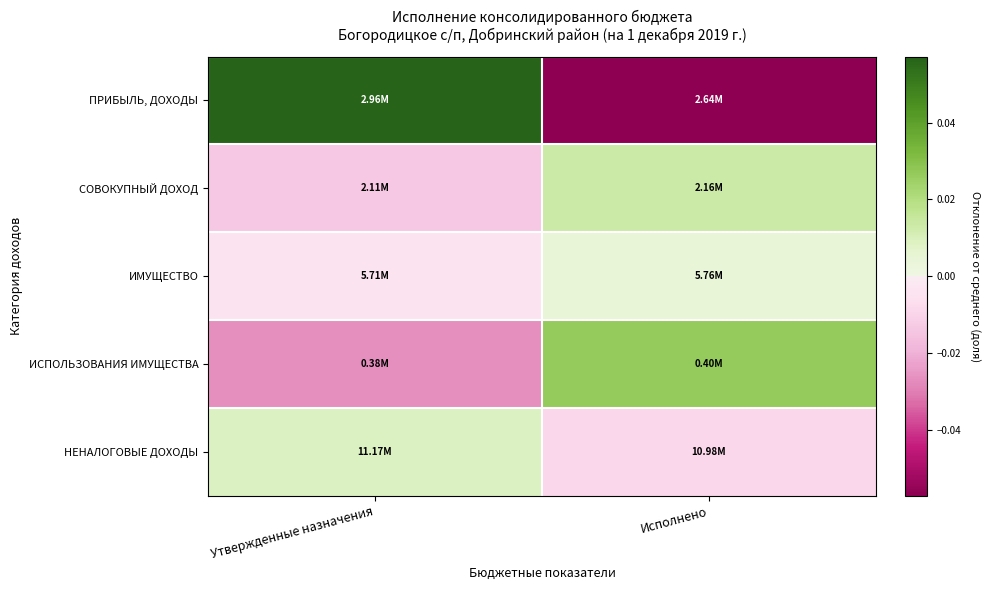

Reading left to right, list all the values displayed in this chart.

ПРИБЫЛЬ, ДОХОДЫ: Утвержденные назначения=0.1	Исполнено=-0.1
СОВОКУПНЫЙ ДОХОД: Утвержденные назначения=-0.0	Исполнено=0.0
ИМУЩЕСТВО: Утвержденные назначения=-0.0	Исполнено=0.0
ИСПОЛЬЗОВАНИЯ ИМУЩЕСТВА: Утвержденные назначения=-0.0	Исполнено=0.0
НЕНАЛОГОВЫЕ ДОХОДЫ: Утвержденные назначения=0.0	Исполнено=-0.0